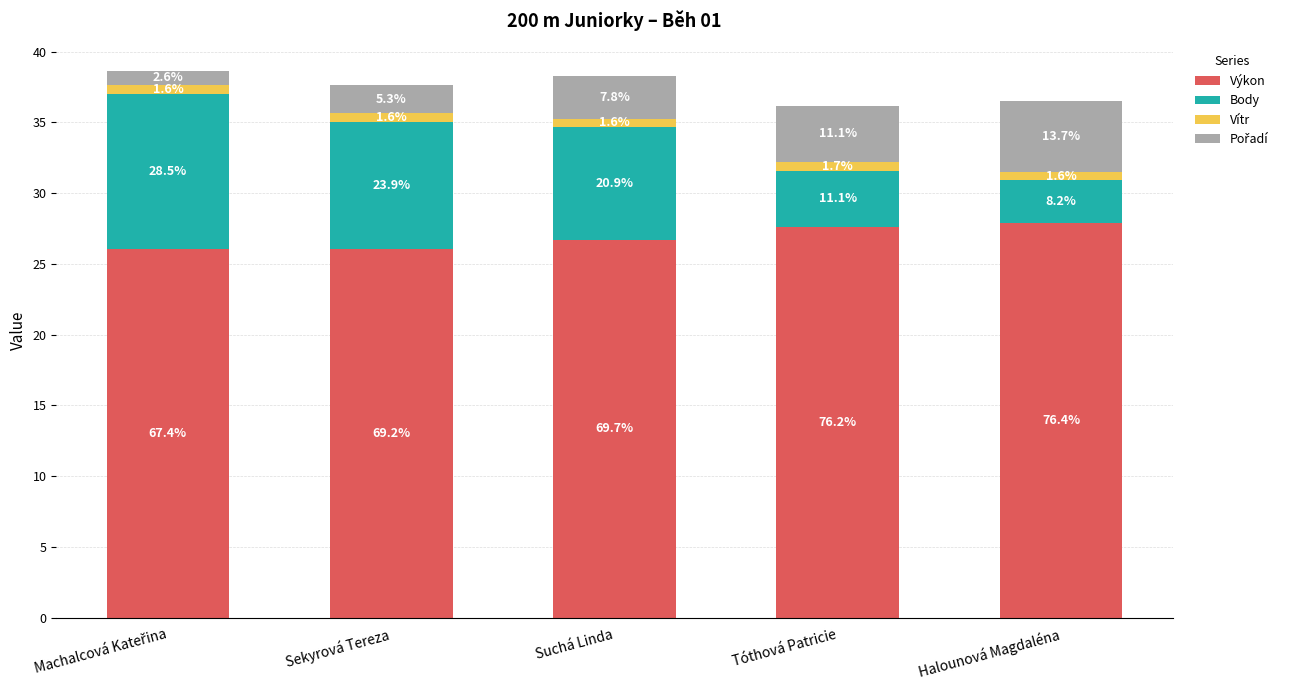

At how many categories does at least one series exceed 23?

5